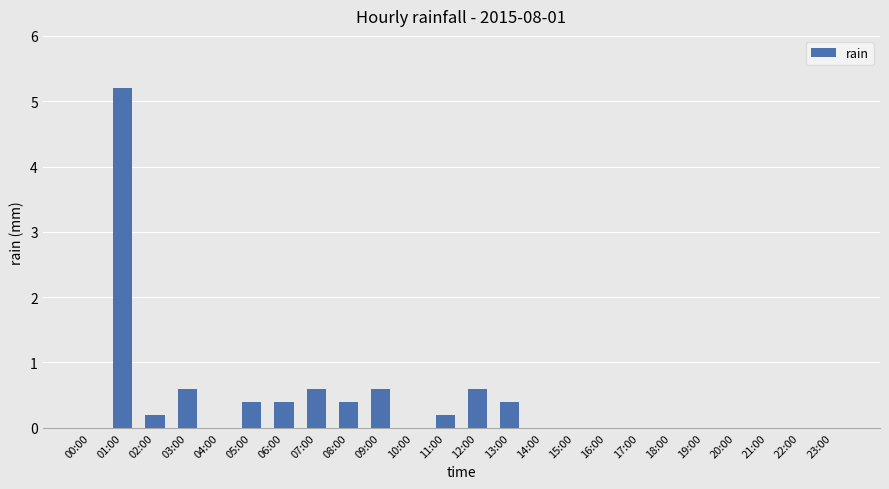

What is the greatest value displayed?

5.2